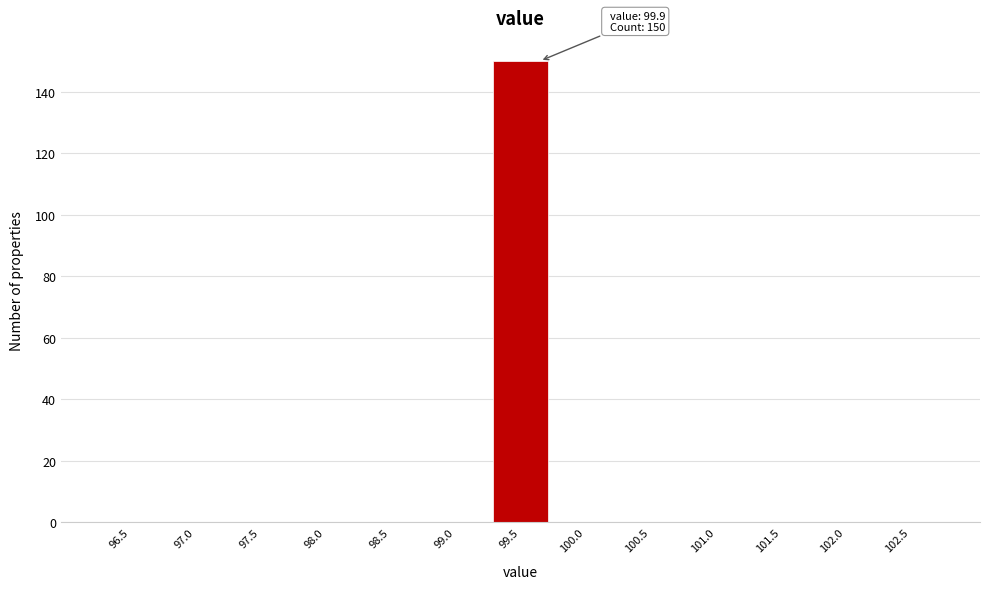

Reading right to left, extract all data points from this chart.

102.5=0	102.0=0	101.5=0	101.0=0	100.5=0	100.0=0	99.5=150	99.0=0	98.5=0	98.0=0	97.5=0	97.0=0	96.5=0